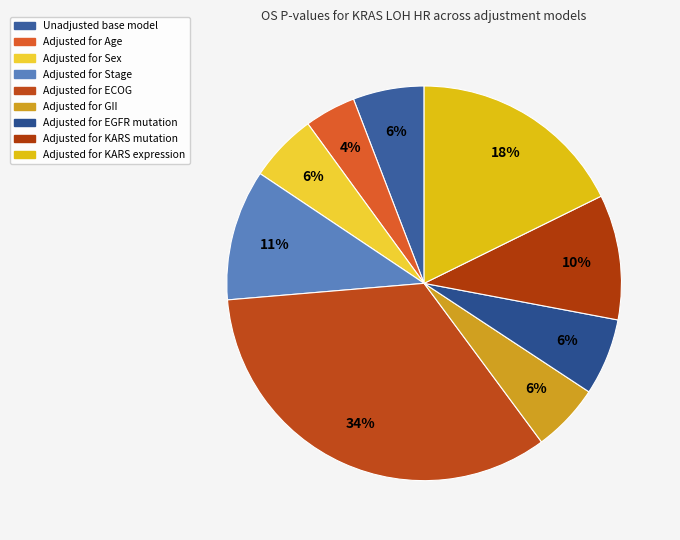

To the nearest percent, what percentage of the pie is Adjusted for EGFR mutation?

6%